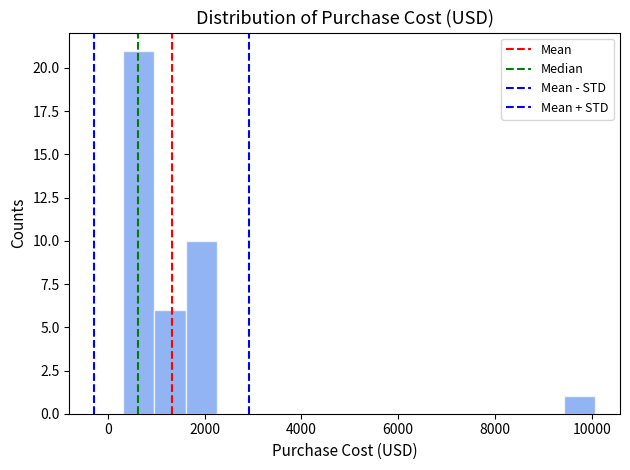

Around what value on the x-axis is the tallest bar? Give the approximate position of its centre, as read against the axis.

600